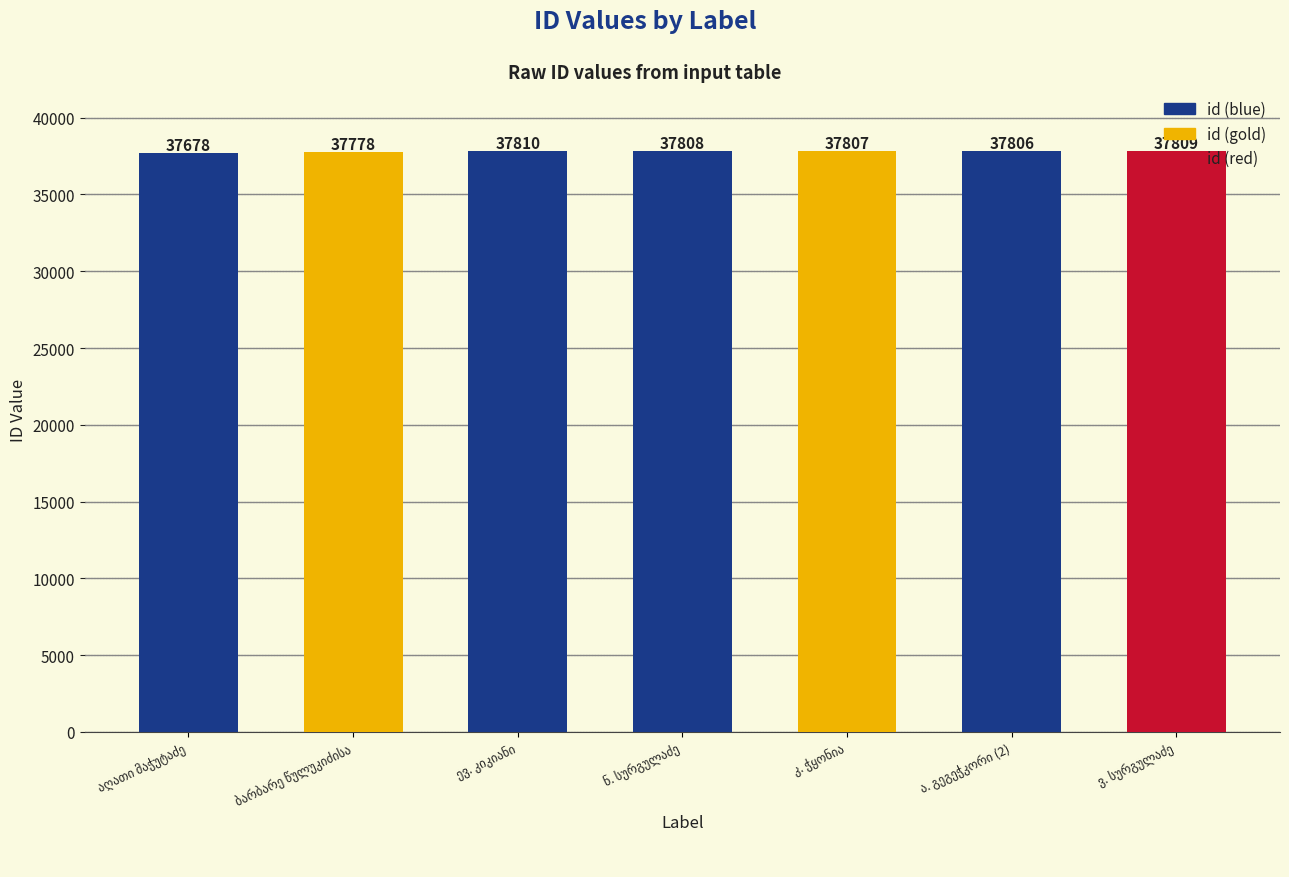

How many bars are there in total?

7